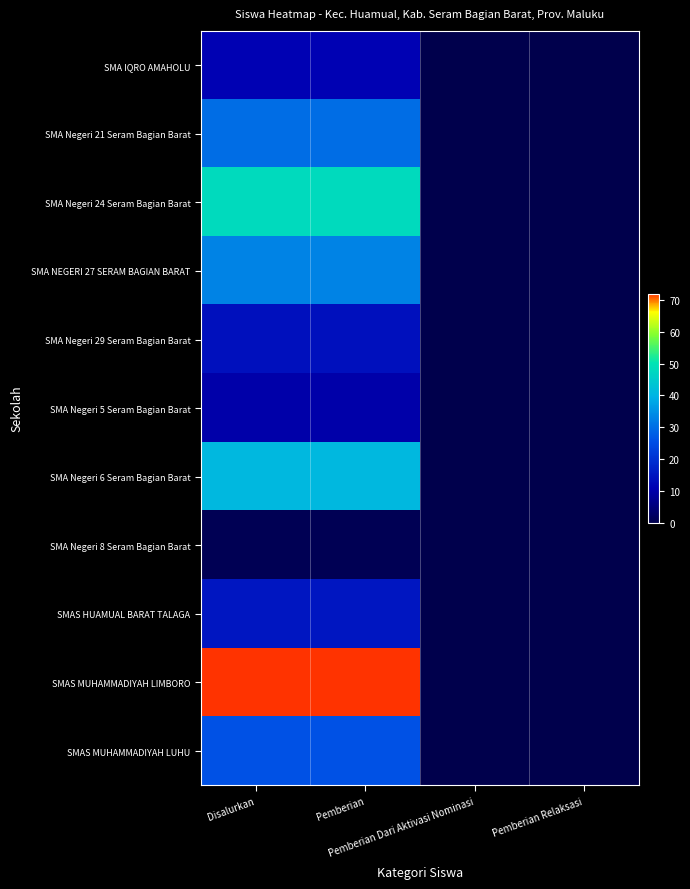

Which has a higher value, Pemberian Dari Aktivasi Nominasi or Pemberian Relaksasi?

Pemberian Dari Aktivasi Nominasi